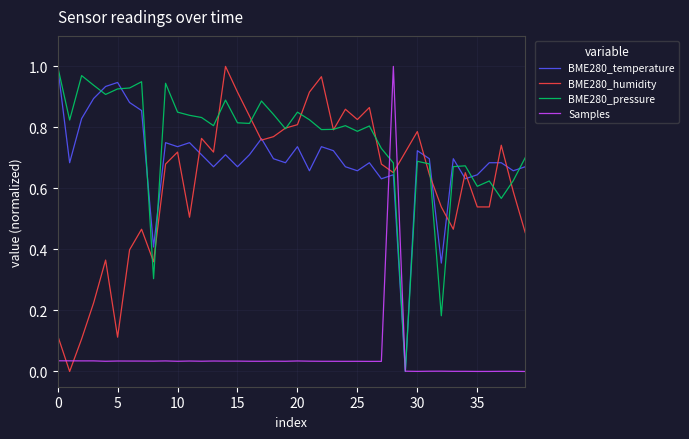

Which series has the largest total across all categories?

BME280_pressure